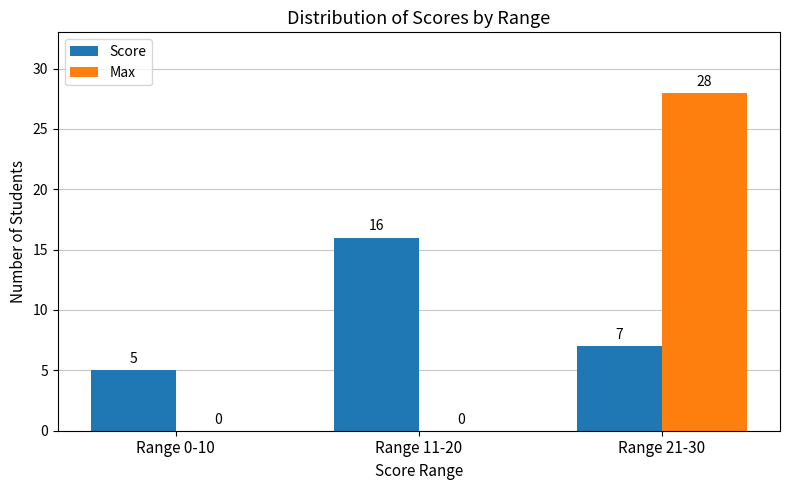

How many positive values does the Max series have?

1